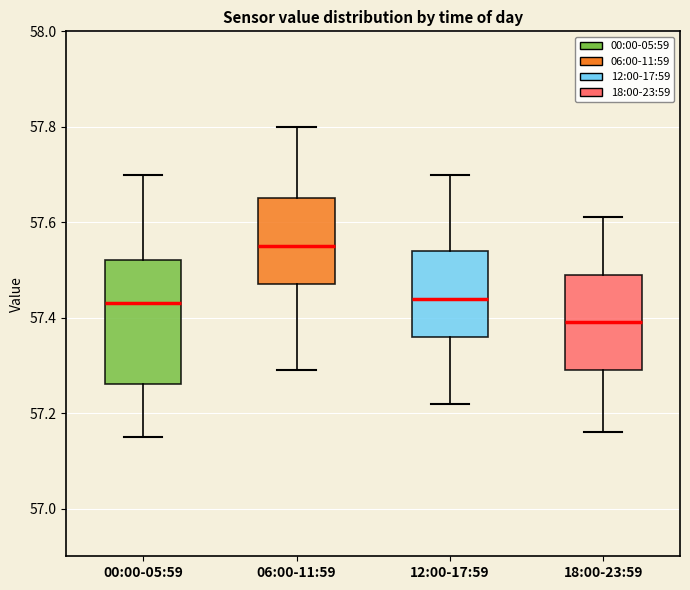

Reading left to right, read every box against the y-axis: the position of its median line, the range the box covers, and the ends of its whiskers. The values are not printed on the chart, so give them approximately, as read against the axis.

00:00-05:59: median 57.44, box 57.26 to 57.52, whiskers 57.16 to 57.70
06:00-11:59: median 57.56, box 57.48 to 57.66, whiskers 57.30 to 57.80
12:00-17:59: median 57.44, box 57.36 to 57.54, whiskers 57.22 to 57.70
18:00-23:59: median 57.40, box 57.30 to 57.50, whiskers 57.16 to 57.62